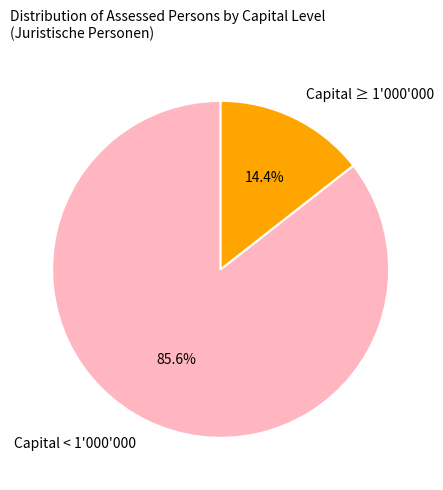

Which slice is the largest?

Capital < 1'000'000